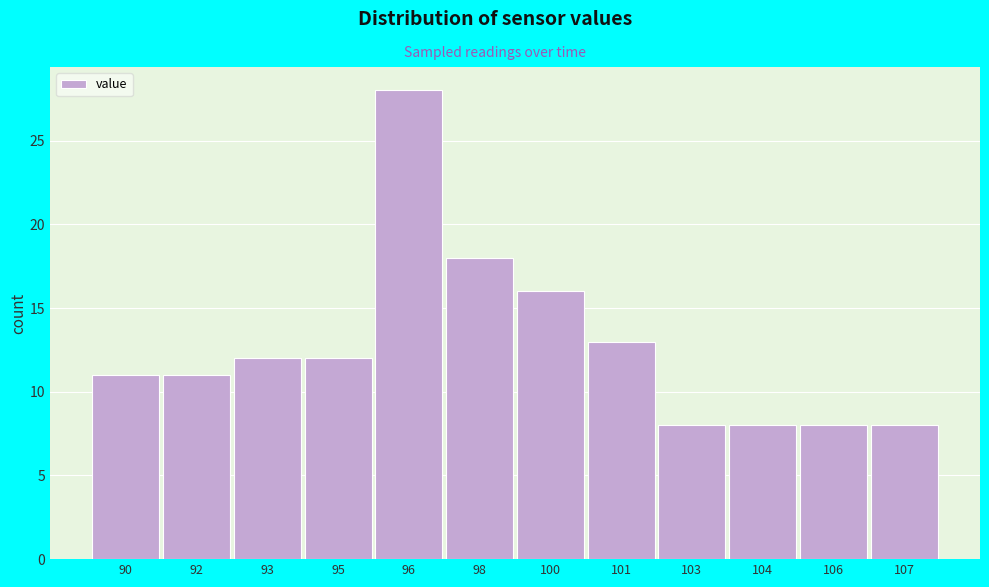

Reading right to left, what are all the values shown in this chart?

107=8	106=8	104=8	103=8	101=13	100=16	98=18	96=28	95=12	93=12	92=11	90=11